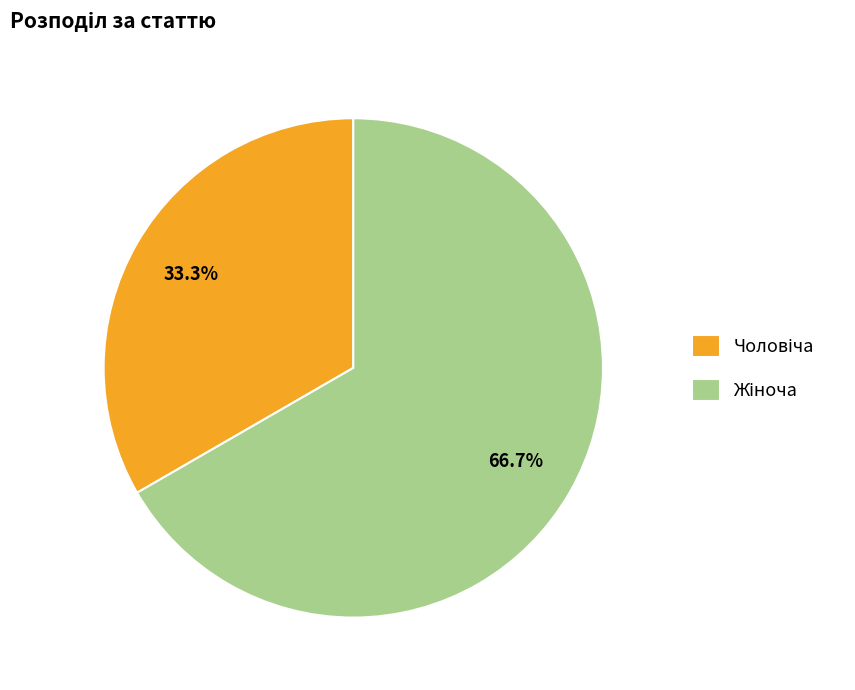

Does any single category account for the majority?

Yes